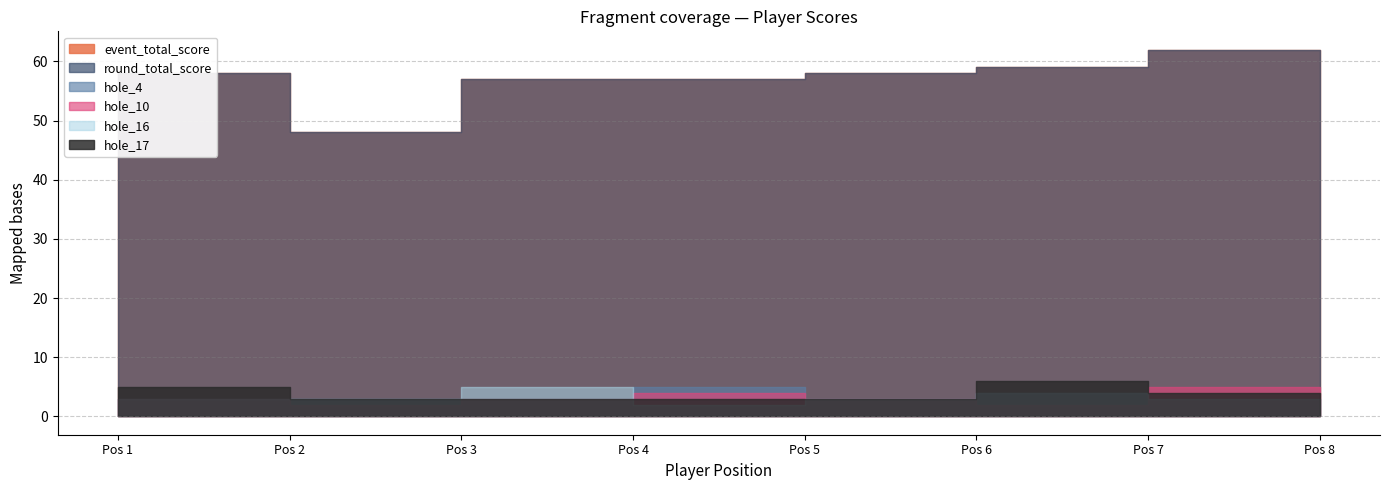

True or false: event_total_score and hole_4 intersect in this chart.

False